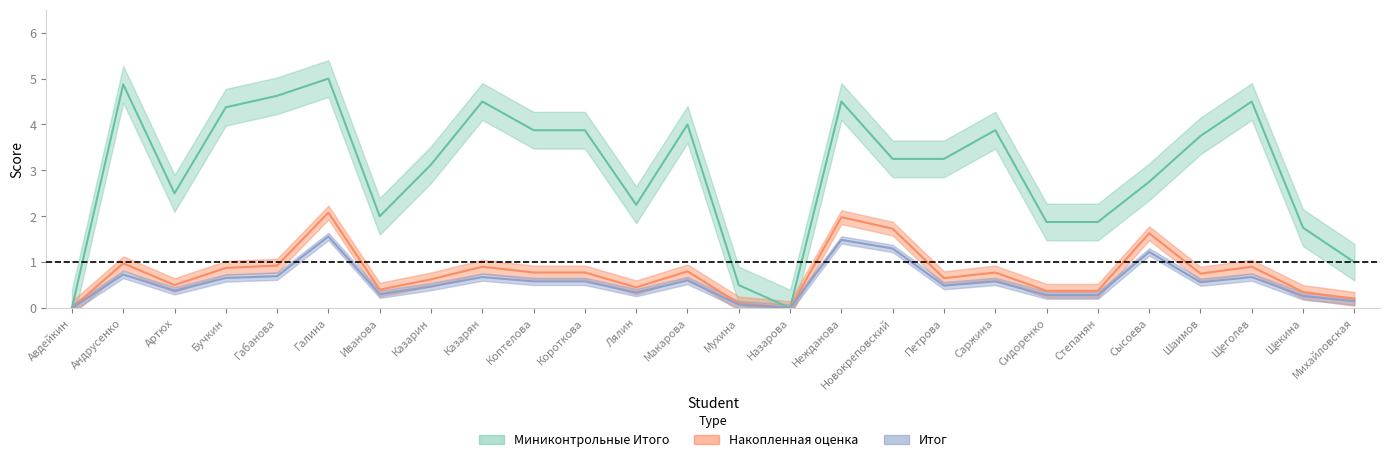

How many interior local peaks does the Накопленная оценка series have?

8